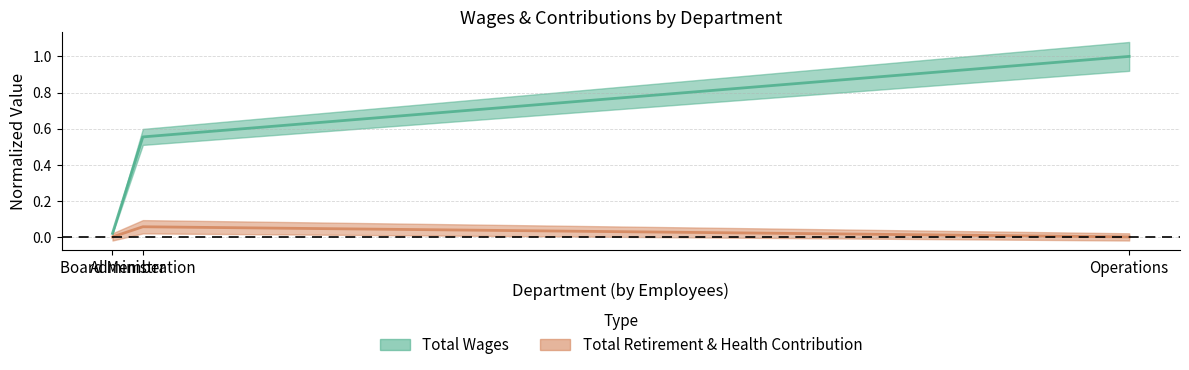

What position from the left is Administration?

2